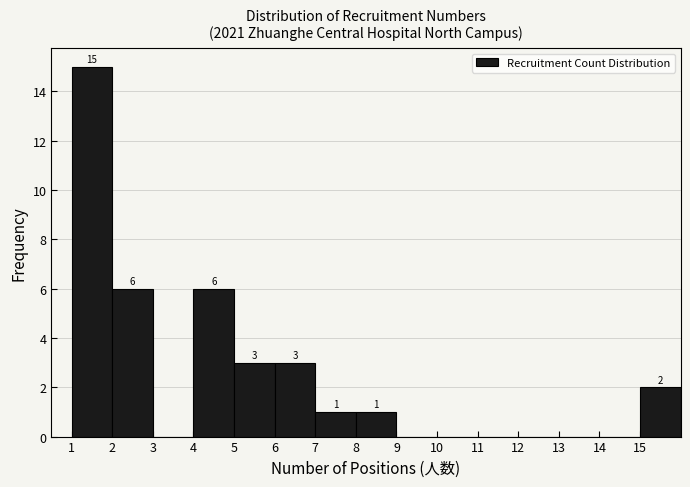

Over which range of the x-axis is the bar tallest?

1 to 2